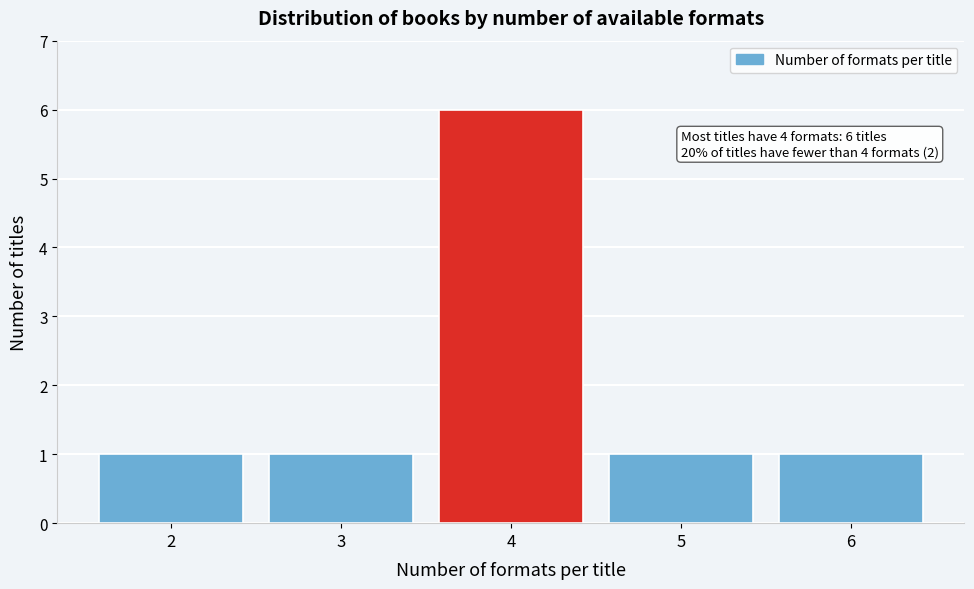

Reading right to left, extract all data points from this chart.

6=1	5=1	4=6	3=1	2=1